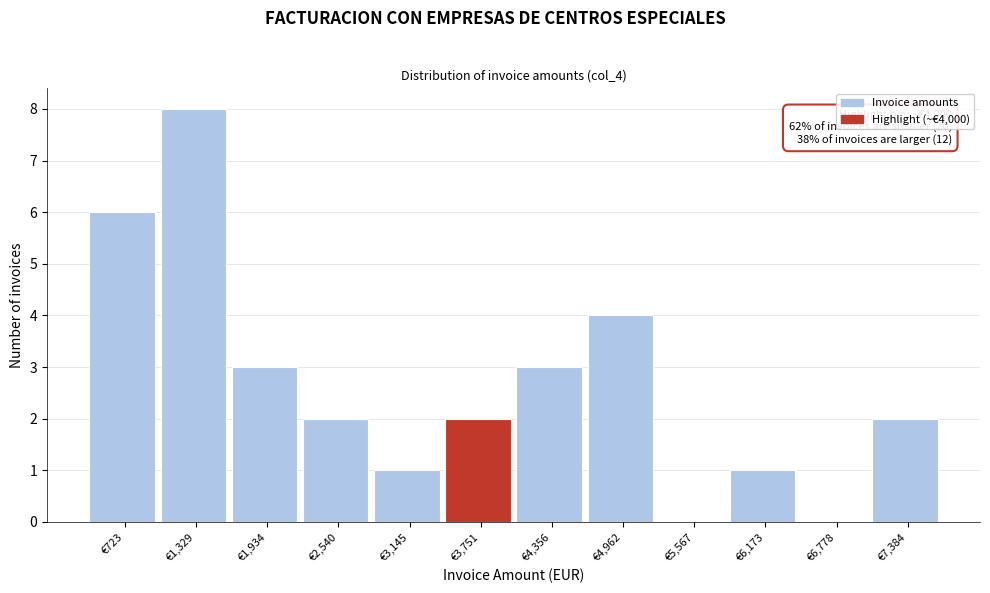

Reading left to right, transcribe all the data shown in this chart.

€723=6	€1,329=8	€1,934=3	€2,540=2	€3,145=1	€3,751=2	€4,356=3	€4,962=4	€5,567=0	€6,173=1	€6,778=0	€7,384=2